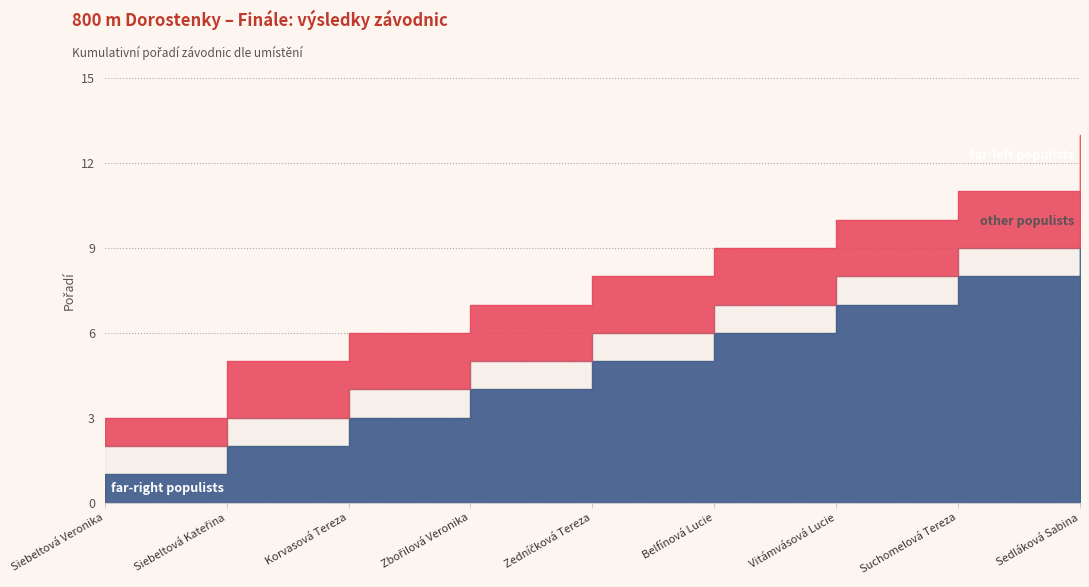

Reading left to right, extract all data points from this chart.

far-right populists: Siebeltová Veronika=1	Siebeltová Kateřina=2	Korvasová Tereza=3	Zbořilová Veronika=4	Zedníčková Tereza=5	Belfínová Lucie=6	Vitámvásová Lucie=7	Suchomelová Tereza=8	Sedláková Sabina=9
other populists: Siebeltová Veronika=2	Siebeltová Kateřina=3	Korvasová Tereza=4	Zbořilová Veronika=5	Zedníčková Tereza=6	Belfínová Lucie=7	Vitámvásová Lucie=8	Suchomelová Tereza=9	Sedláková Sabina=10
far-left populists: Siebeltová Veronika=3	Siebeltová Kateřina=5	Korvasová Tereza=6	Zbořilová Veronika=7	Zedníčková Tereza=8	Belfínová Lucie=9	Vitámvásová Lucie=10	Suchomelová Tereza=11	Sedláková Sabina=13